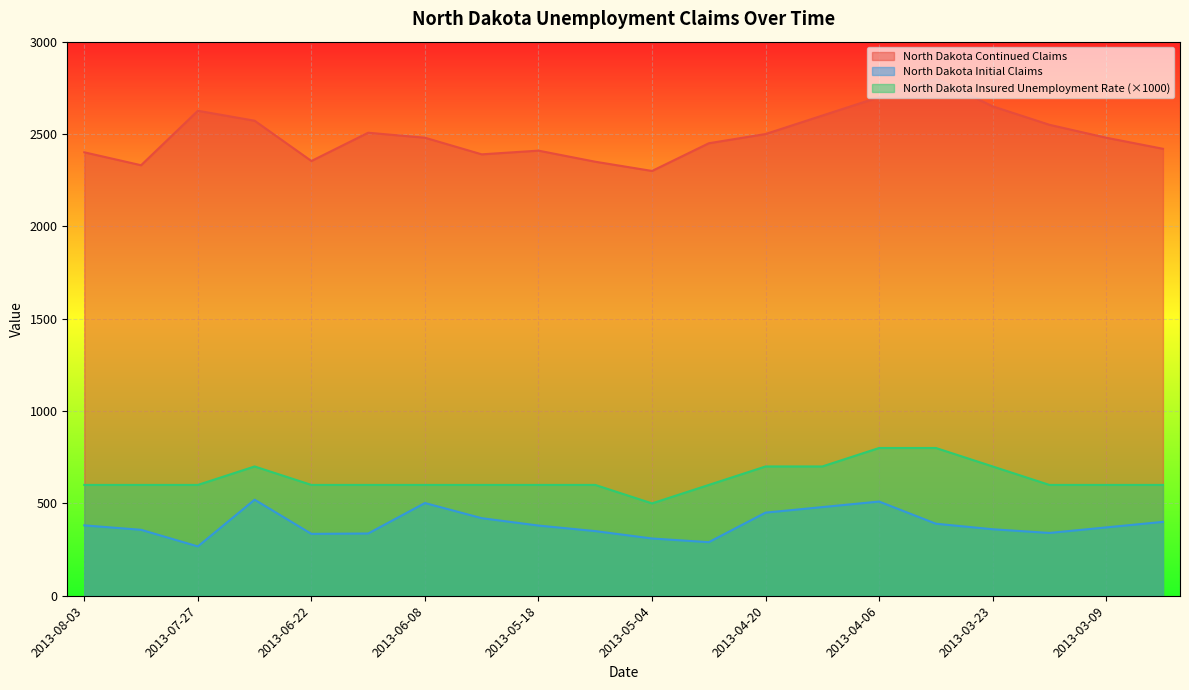

Where is North Dakota Insured Unemployment Rate nearest to the value 650?

2013-08-03